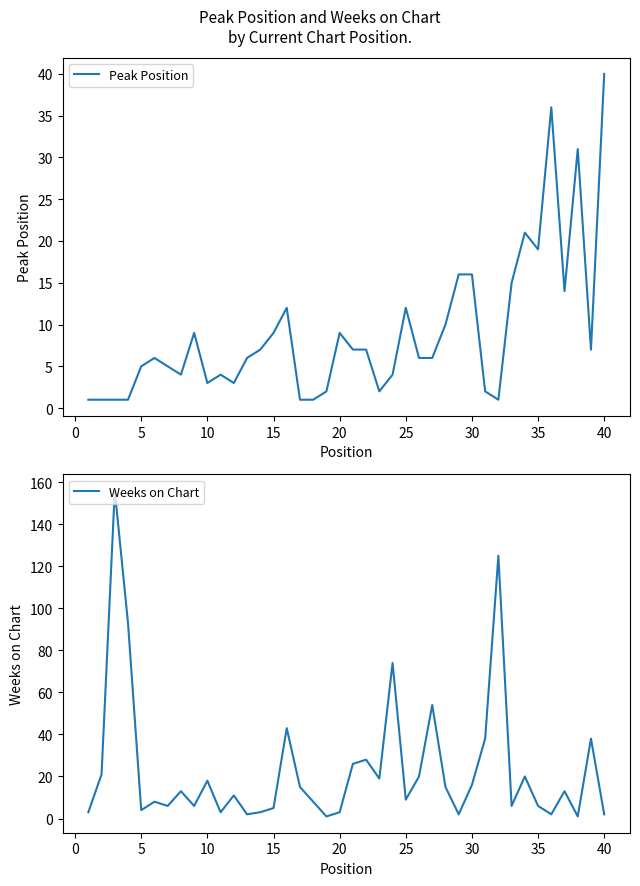

Does the chart display data point markers on the line(s)?

No